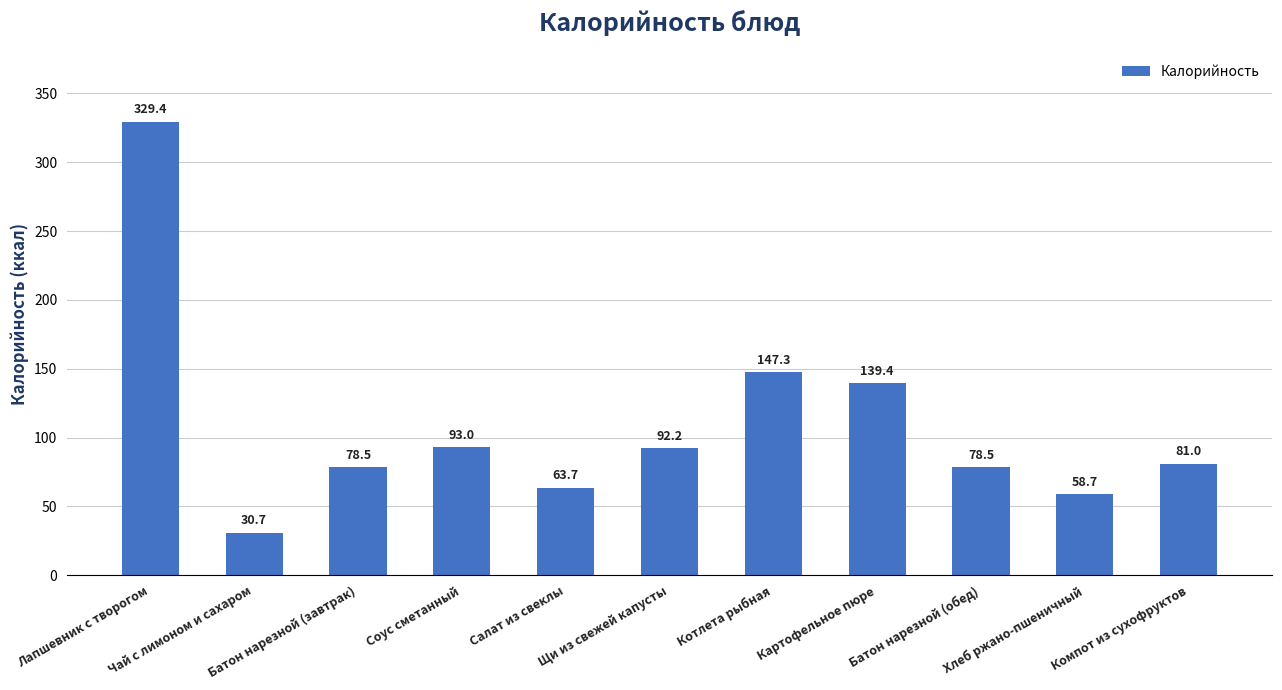

Which has a higher value, Лапшевник с творогом or Щи из свежей капусты?

Лапшевник с творогом